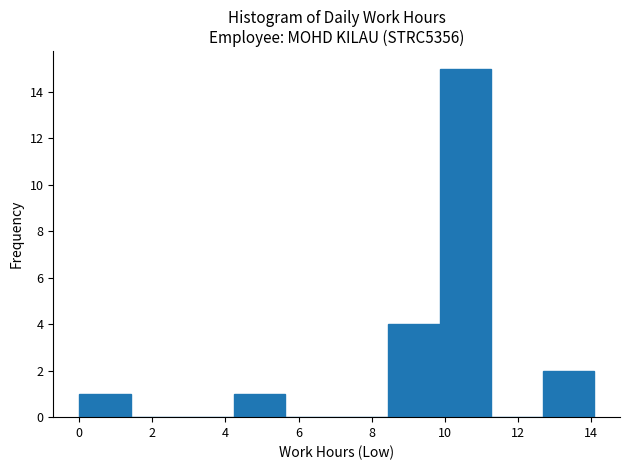

Which range on the x-axis has the tallest bar?

9.8 to 11.2